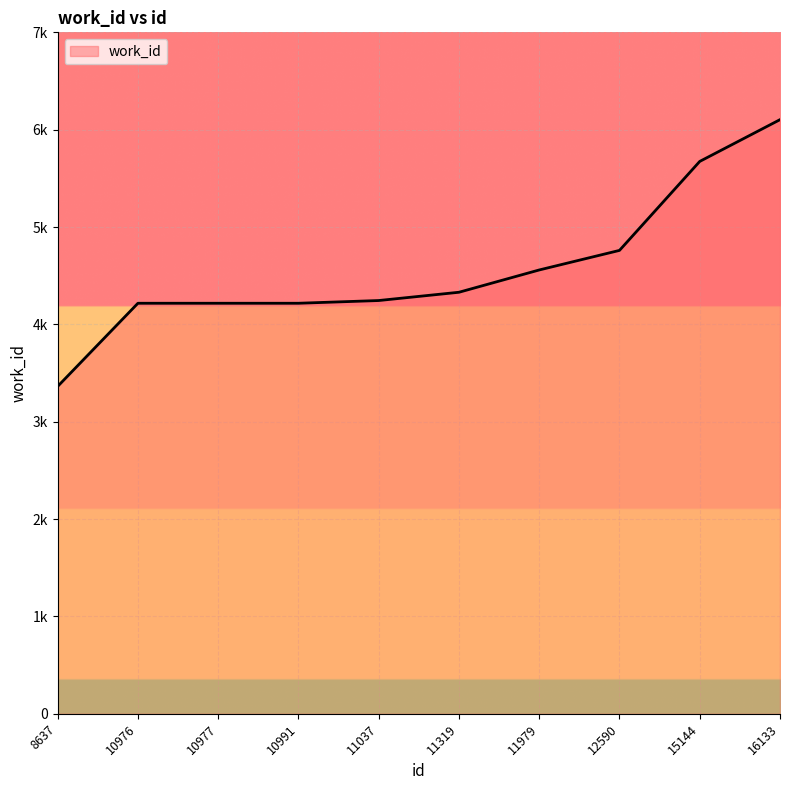

At which label is the value closest to 4733?

12590